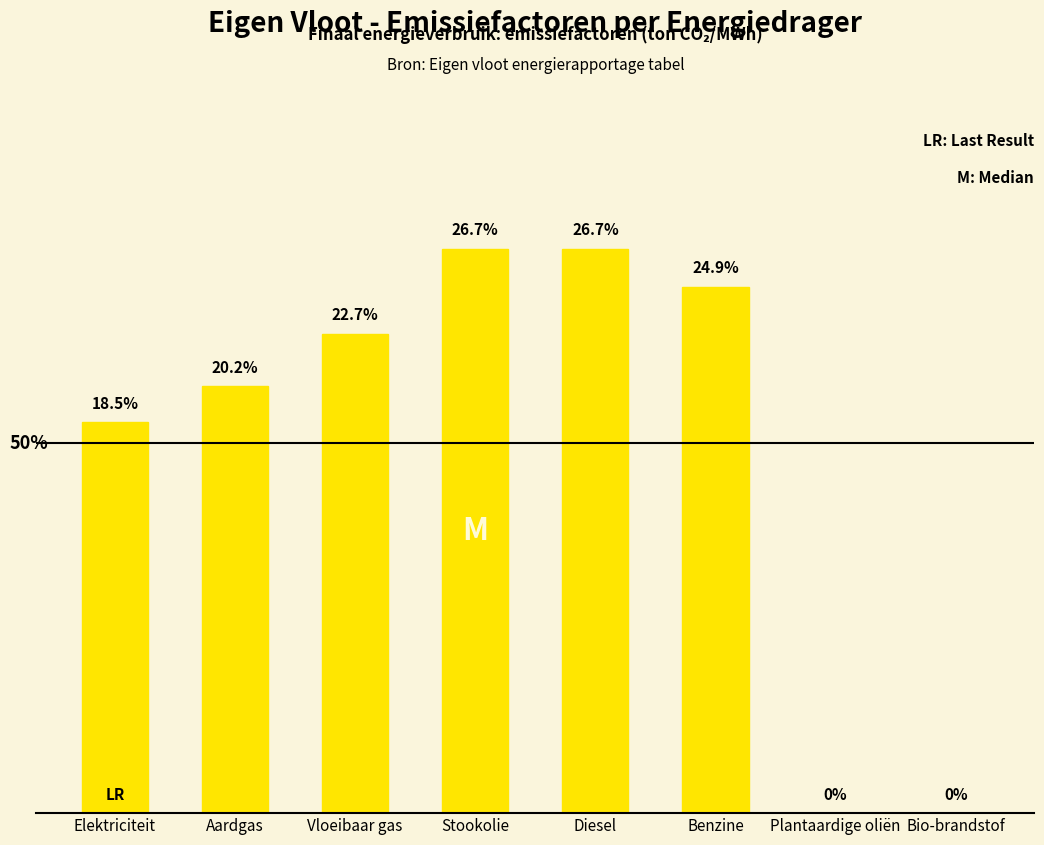

List the labels in order of value, largest first.

Stookolie, Diesel, Benzine, Vloeibaar gas, Aardgas, Elektriciteit, Plantaardige oliën, Bio-brandstof